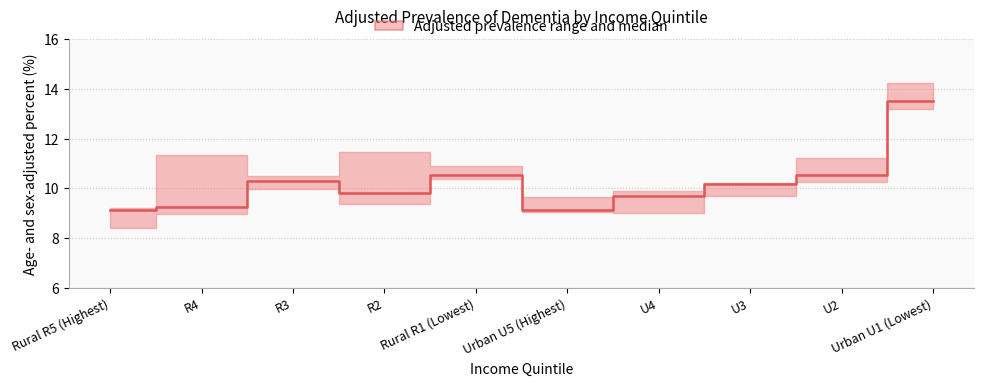

How many points are higher than both their immediate neighbors (excluding endpoints)?

2